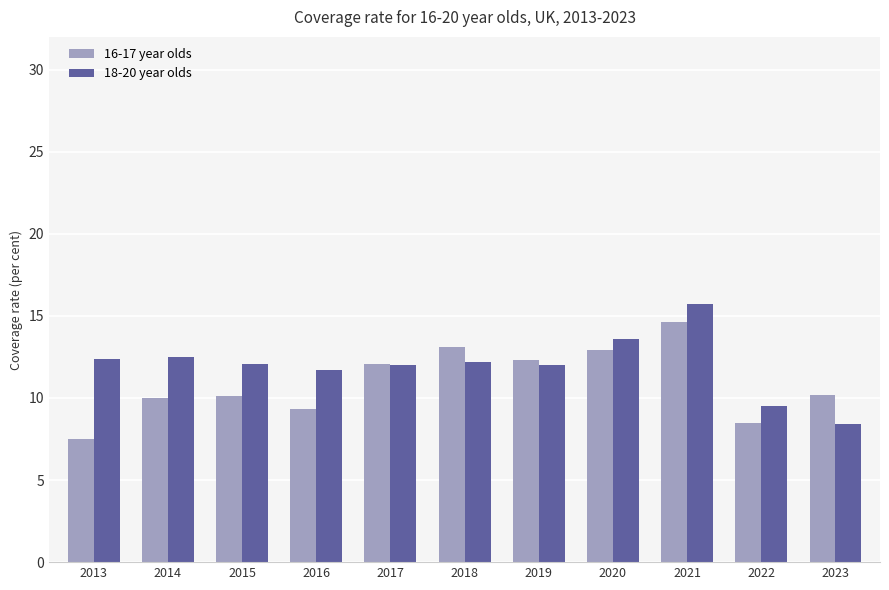

Which series has the largest total across all categories?

18-20 year olds